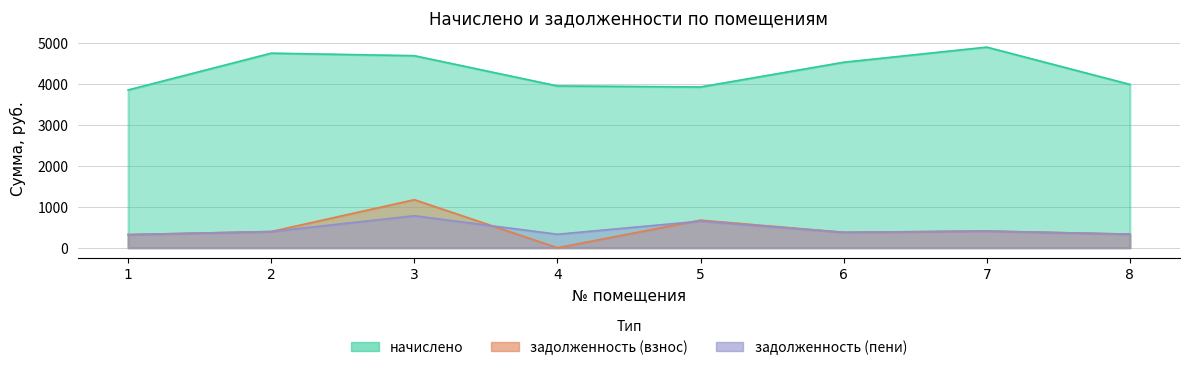

Reading left to right, transcribe all the data shown in this chart.

начислено: 3853.7	4752.5	4690.9	3952.2	3927.5	4530.8	4900.2	3989.0
задолженность (взнос): 321.1	396.0	1173.6	0.0	674.5	377.6	408.4	332.4
задолженность (пени): 320.9	396.0	781.4	329.4	650.1	377.6	408.4	332.4